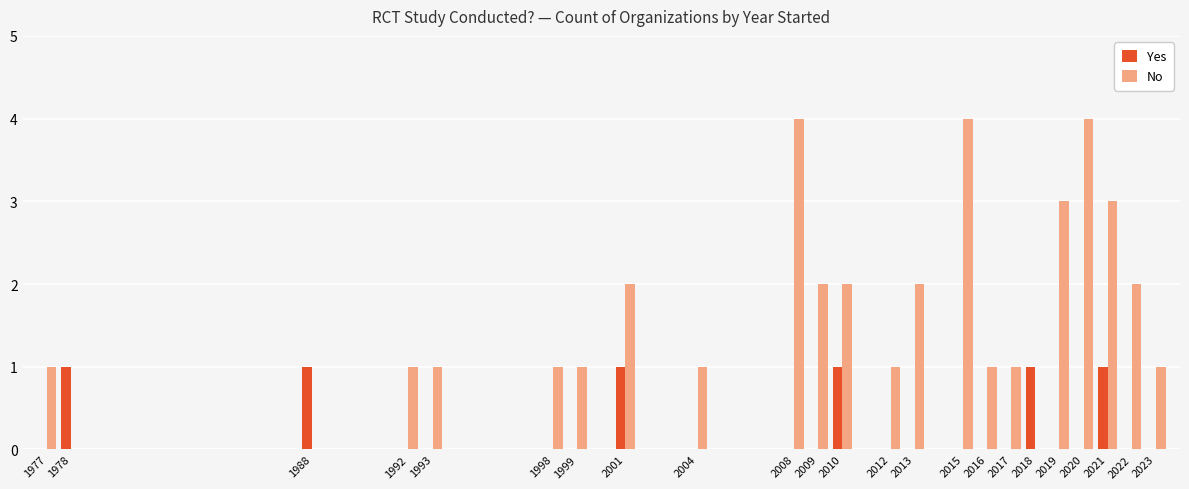

Which series changed the most between 2012 and 2022?

No